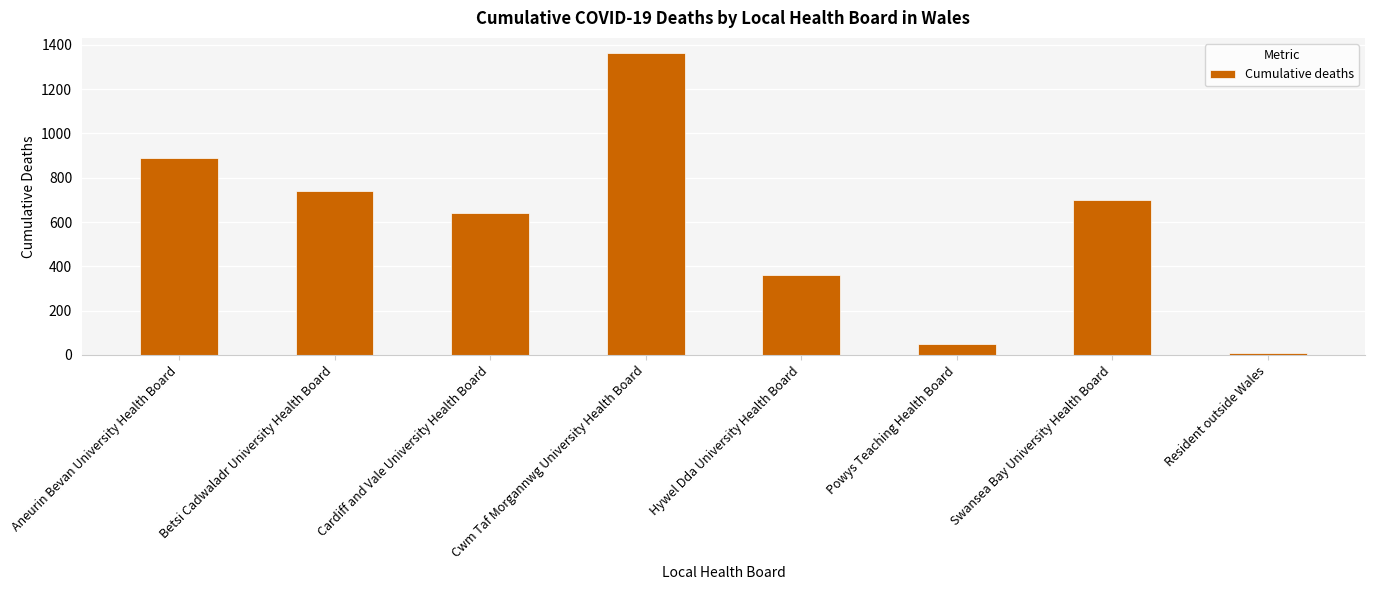

What is the difference between the maximum and minimum values?

1355